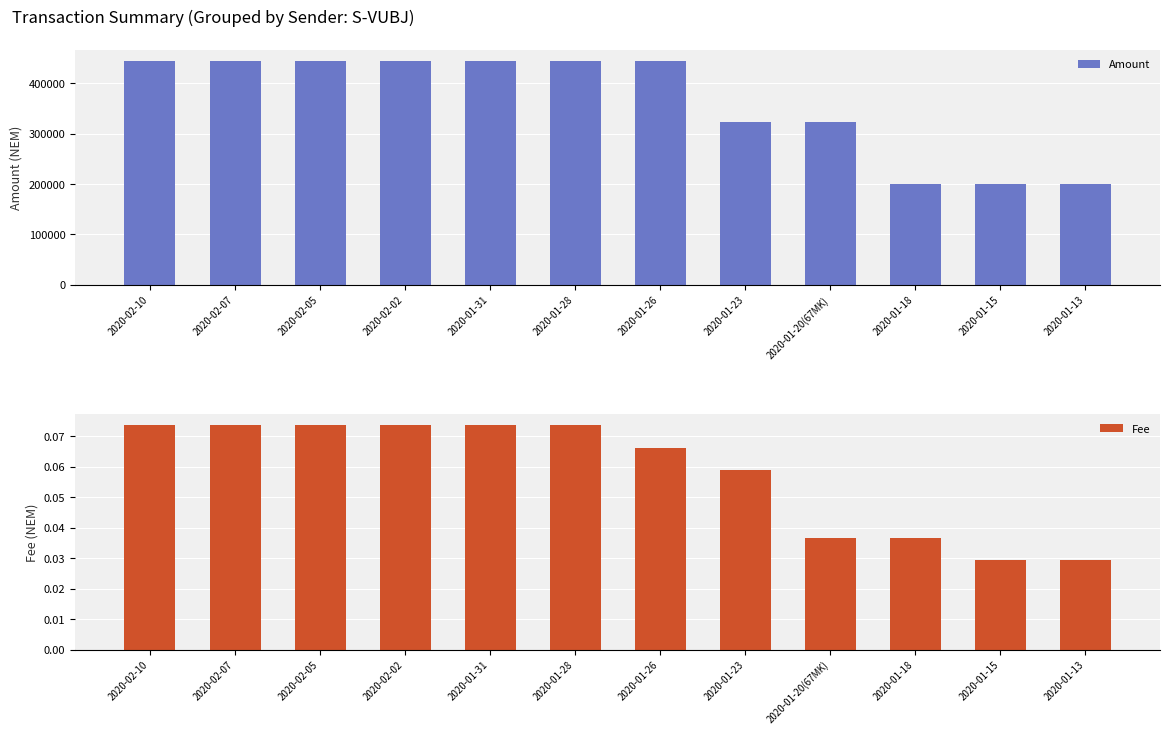

Which label corresponds to the smallest value in the chart?

2020-01-15